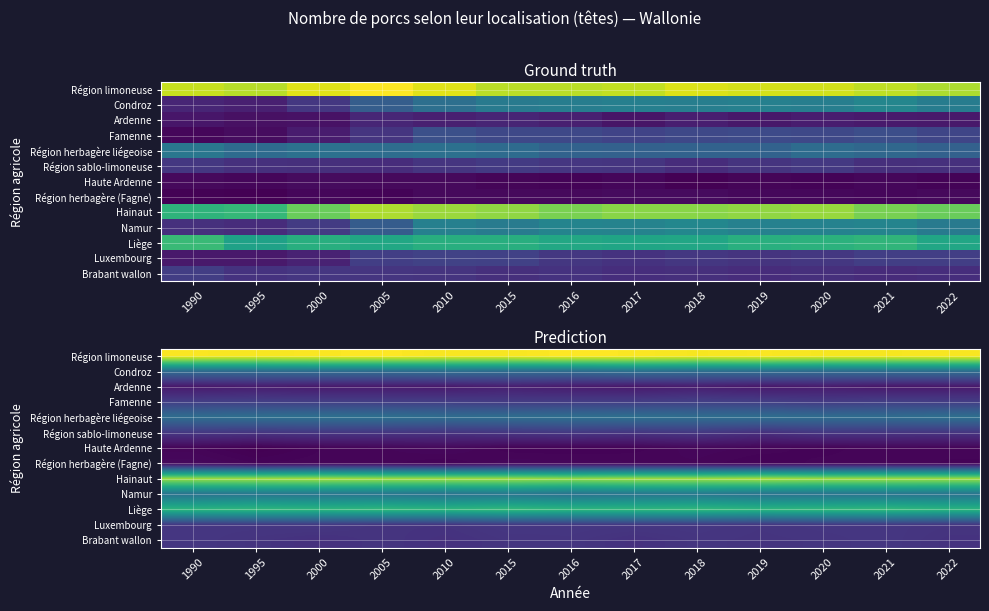

Which has a higher value, 2022 or 2010?

2022